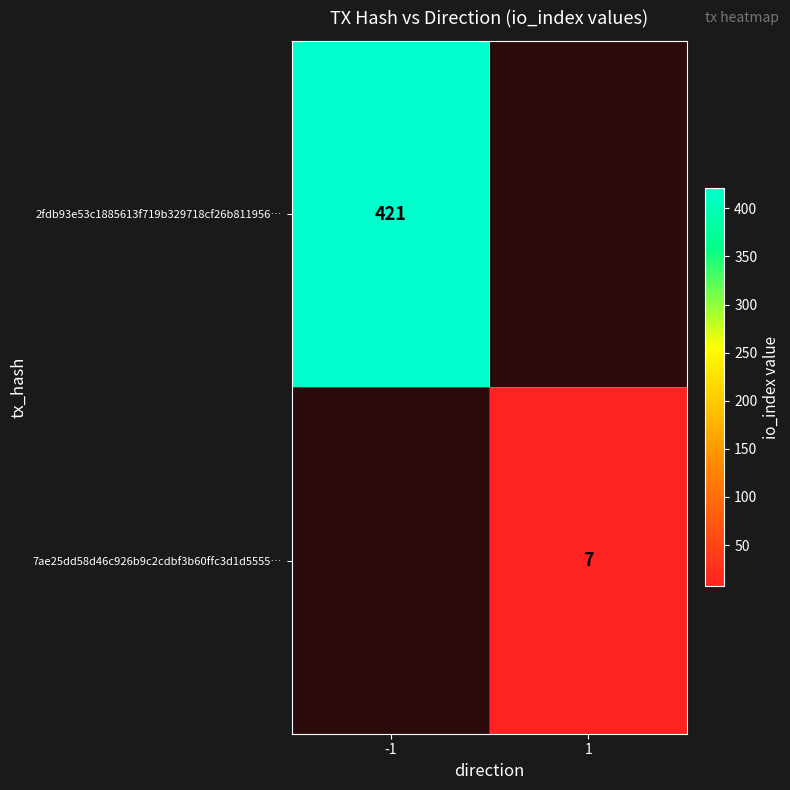

The value of 7ae25dd58d46c926b9c2cdbf3b60ffc3d1d5555… at 1 is 12. True or false?

False